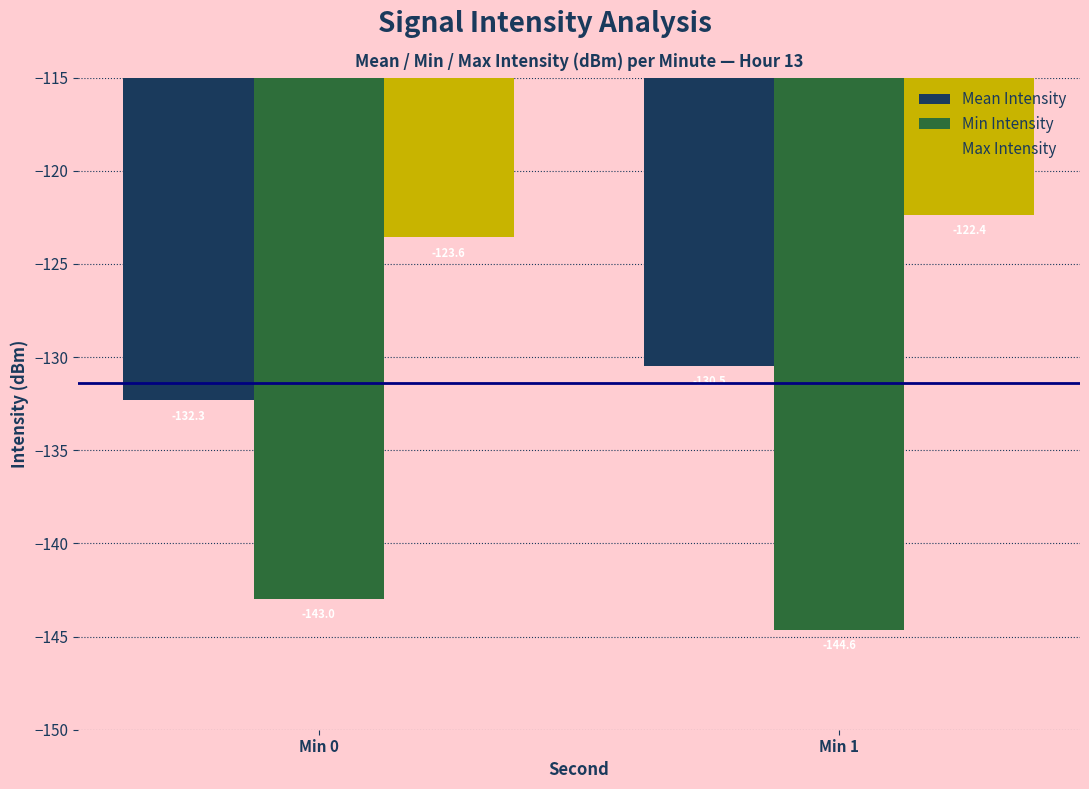

List the series in order of their peak value, lowest first.

Min Intensity, Mean Intensity, Max Intensity